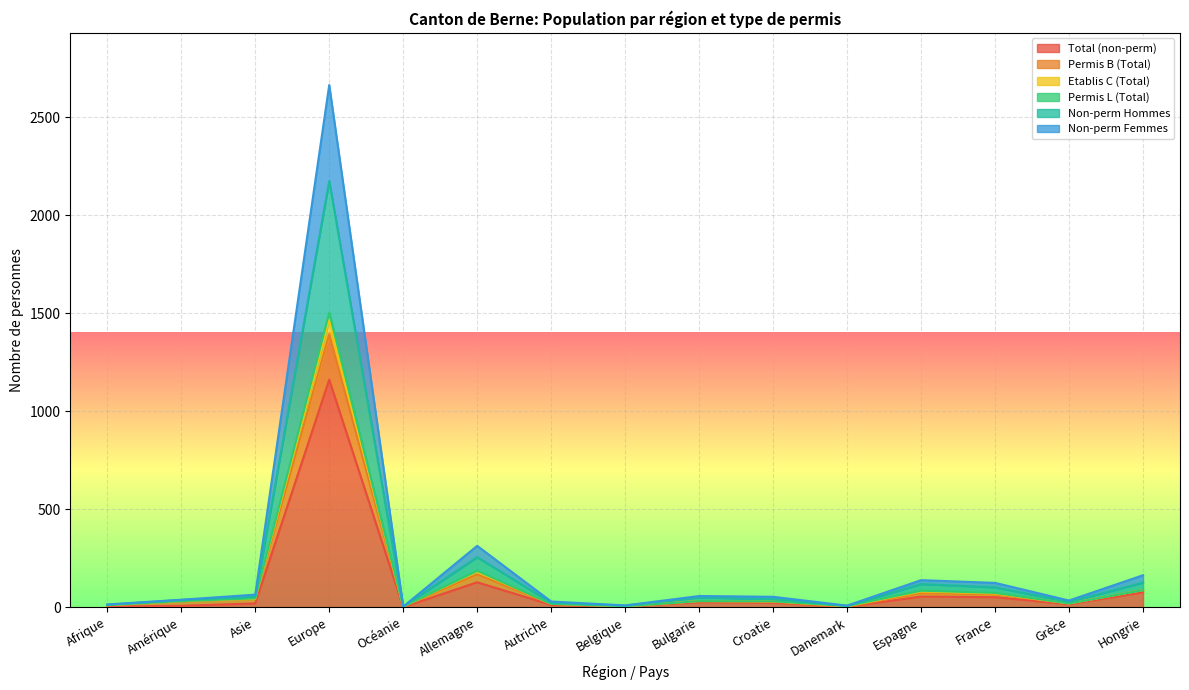

What is the difference between the Total (non-perm) values at Afrique and Croatie?

20